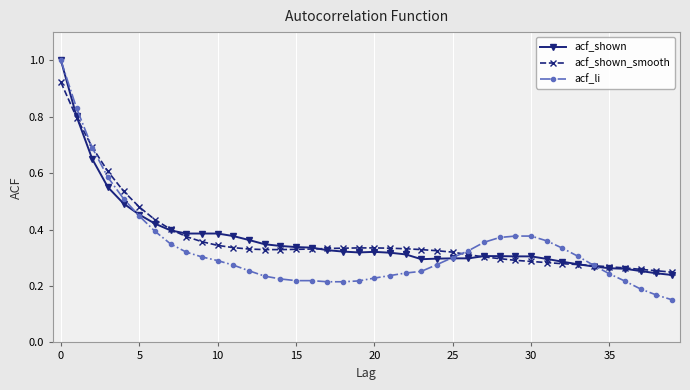

What is the maximum value shown in the chart?

1.0